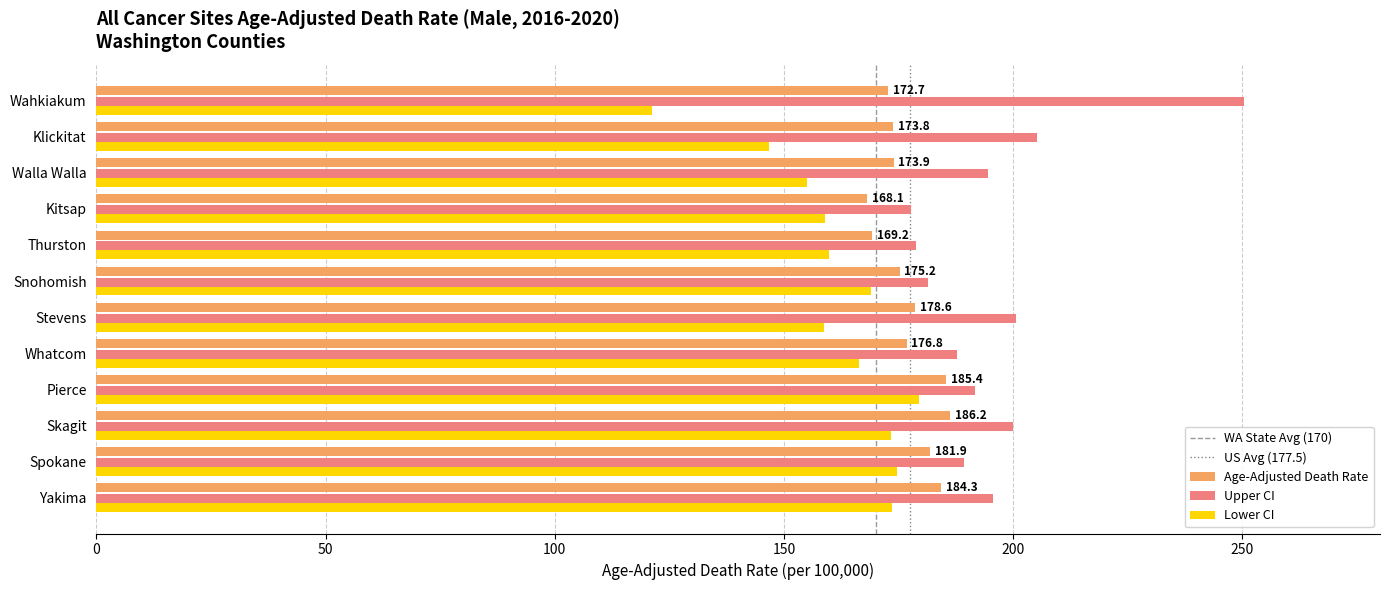

Which label corresponds to the smallest value in the chart?

Wahkiakum